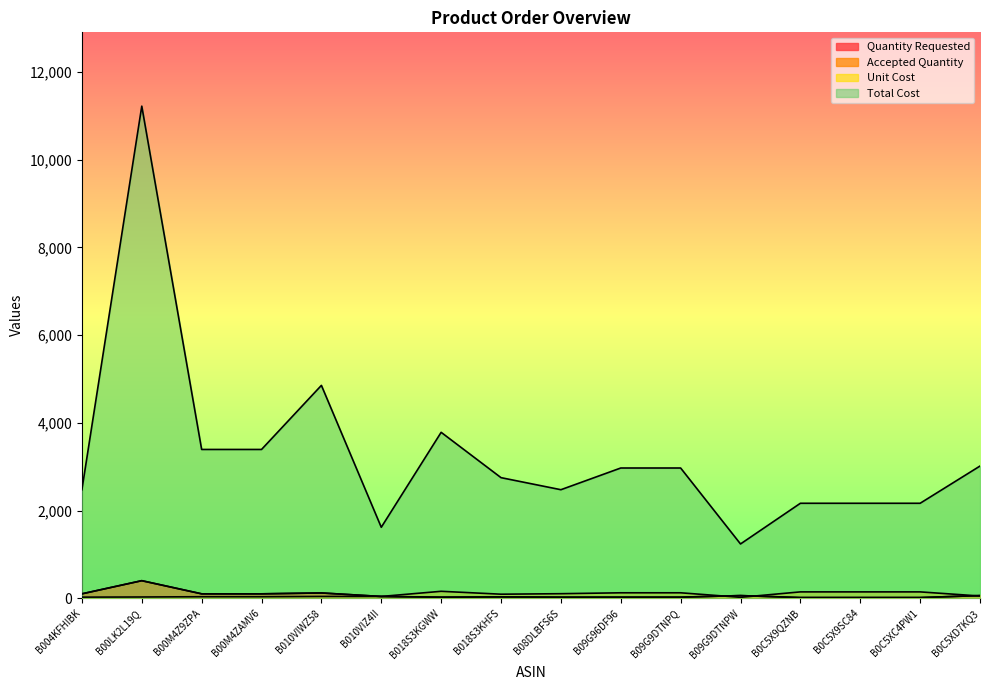

Reading left to right, transcribe all the data shown in this chart.

Quantity Requested: 100.0	400.0	100.0	100.0	120.0	40.0	24.0	30.0	24.0	24.0	24.0	60.0	15.0	15.0	15.0	60.0
Accepted Quantity: 100.0	400.0	100.0	100.0	120.0	40.0	24.0	30.0	24.0	24.0	24.0	60.0	15.0	15.0	15.0	60.0
Unit Cost: 24.8	28.1	33.9	33.9	40.5	40.5	157.7	91.7	103.1	123.8	123.8	20.6	144.4	144.4	144.4	50.2
Total Cost: 2475.0	11223.7	3393.2	3393.2	4854.9	1618.3	3784.0	2750.0	2475.0	2970.0	2970.0	1237.5	2165.6	2165.6	2165.6	3014.8